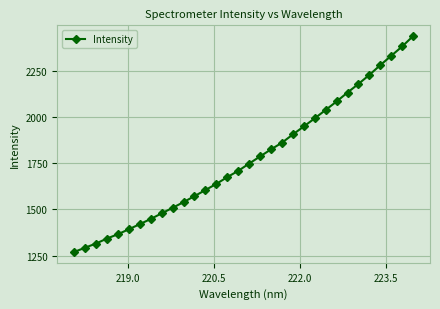

What is the difference between the maximum and minimum values?

1168.9